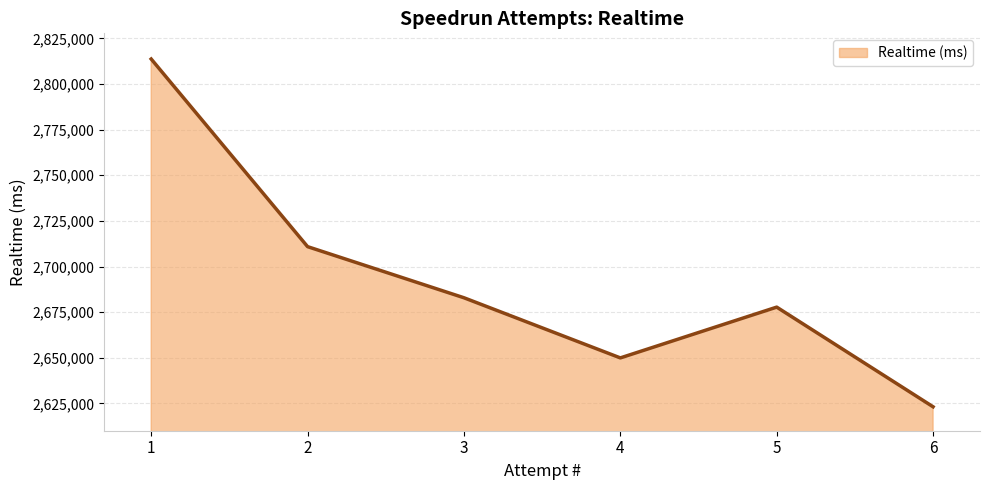

Count the number of categories in the chart.

6